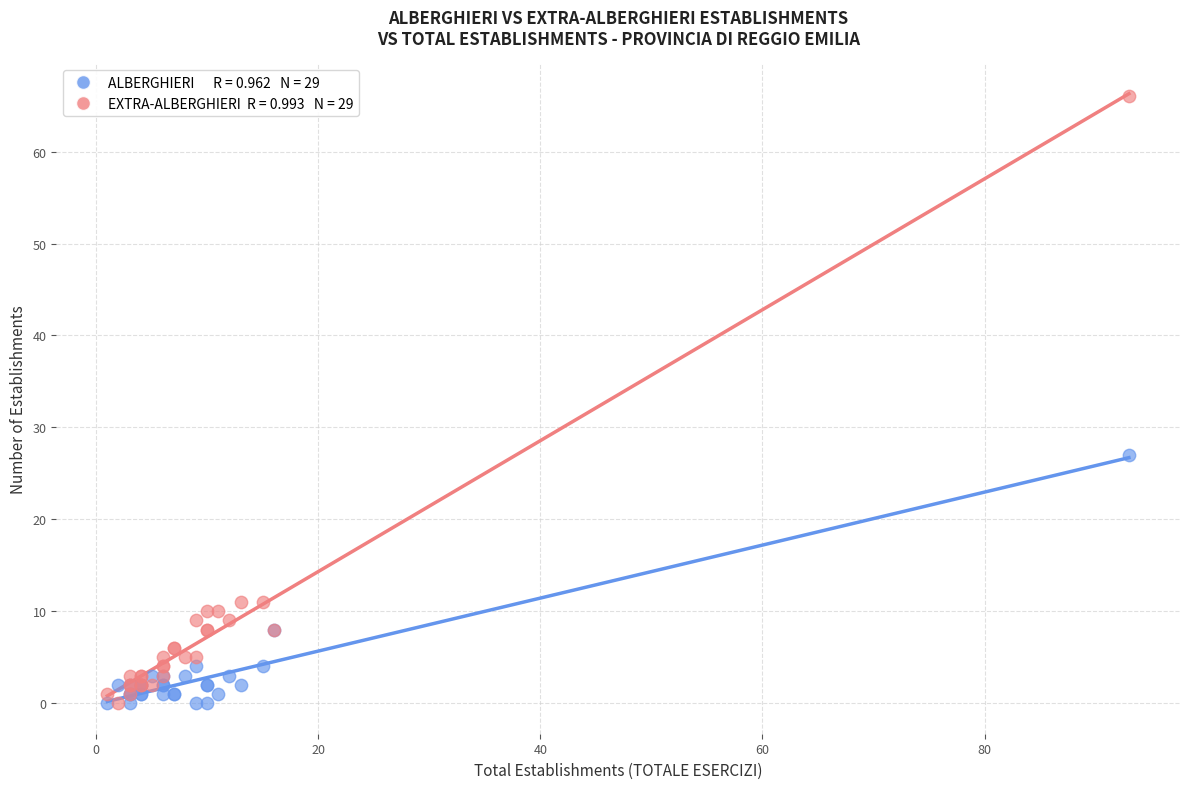

Across all series, what Y value is closest to 33?

27